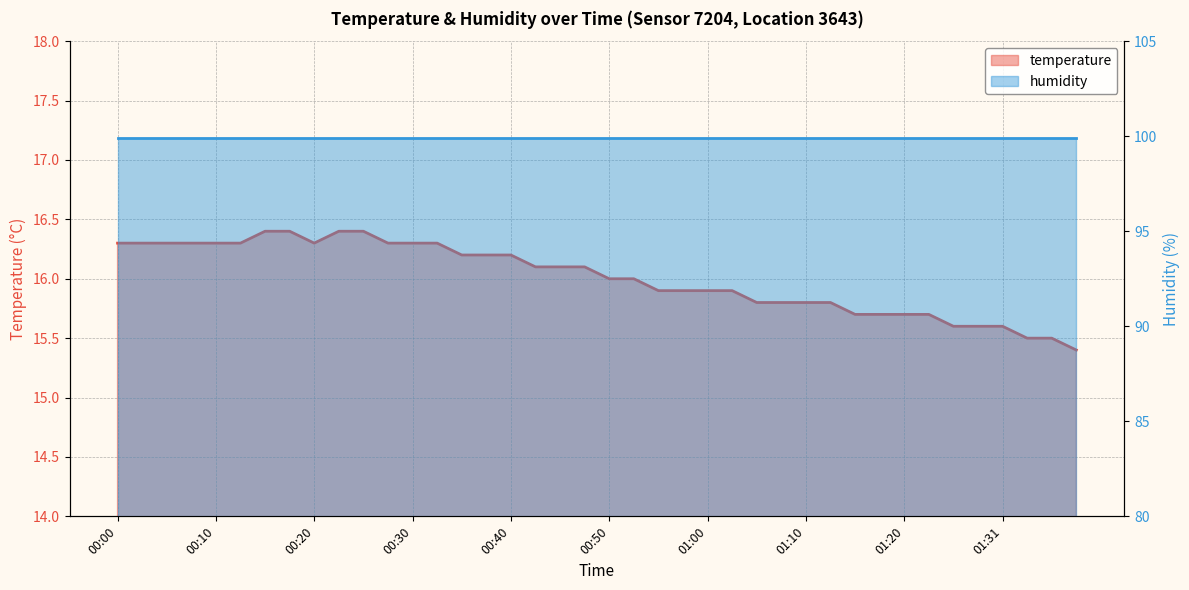

What is the value of the 13th point from the left?

16.3